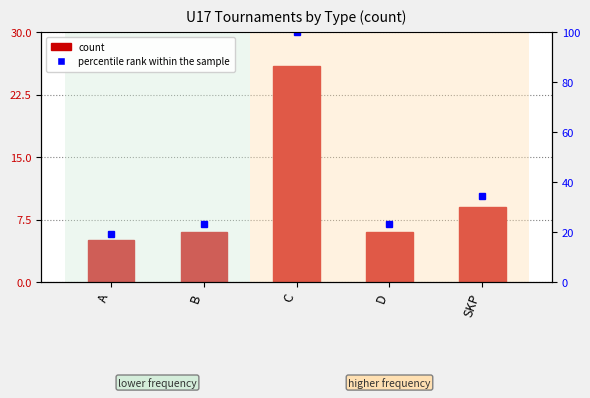

Reading right to left, extract all data points from this chart.

9	6	26	6	5